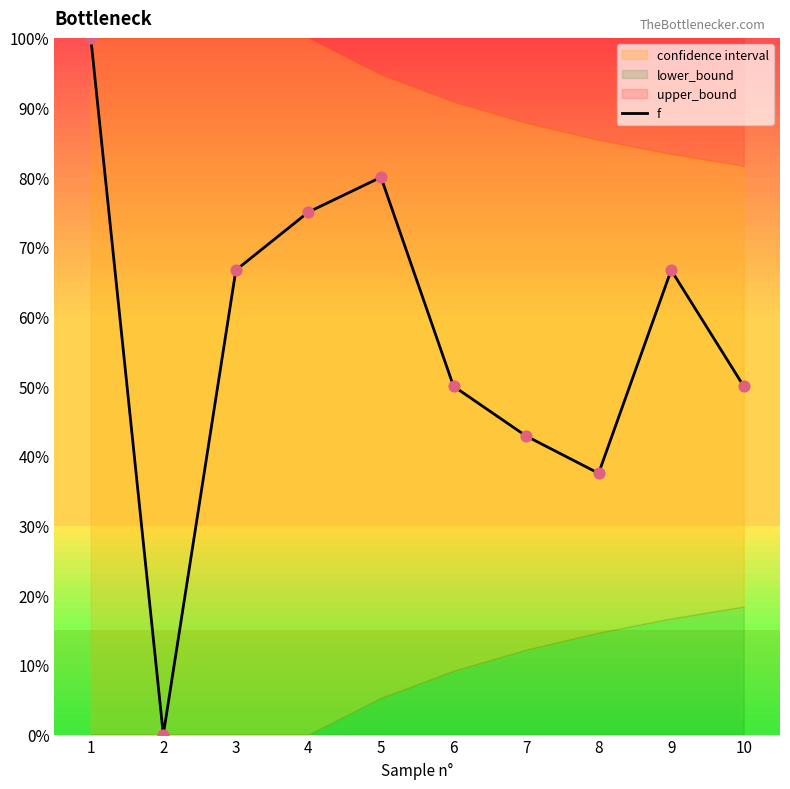

Between 3 and 2, which is larger?

3